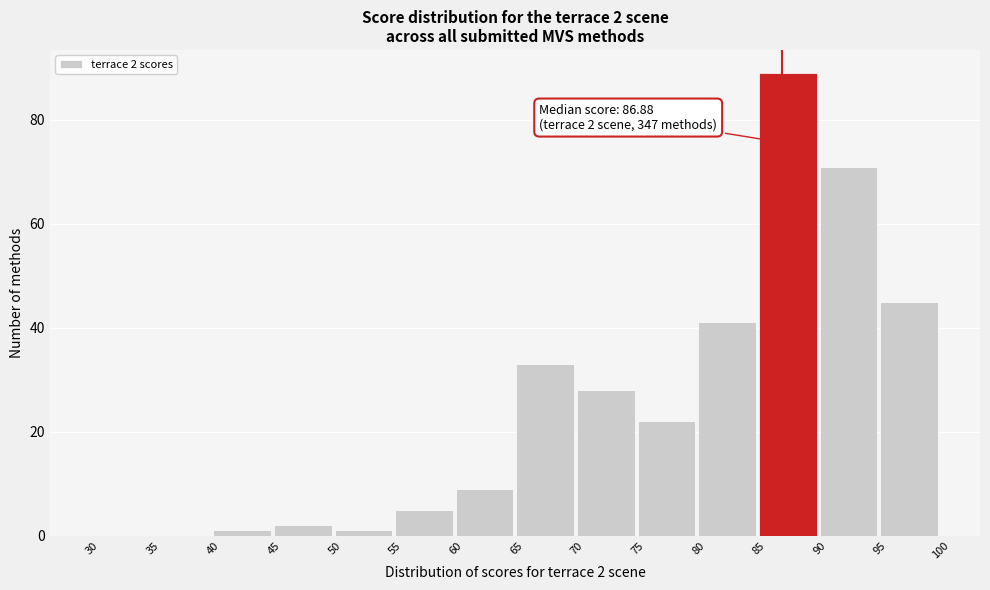

Which range on the x-axis has the tallest bar?

85 to 90